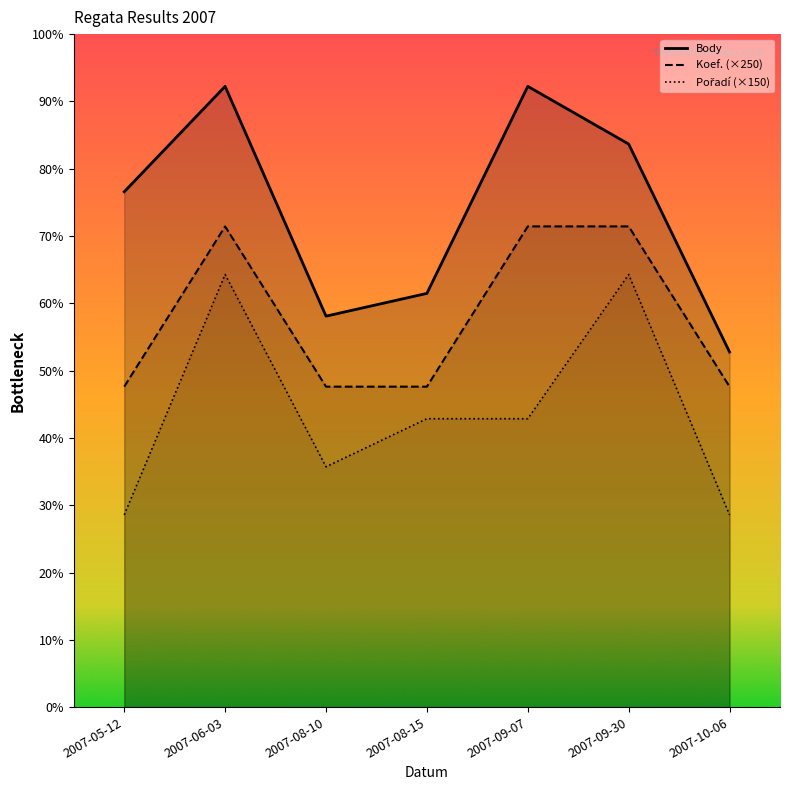

Reading left to right, transcribe all the data shown in this chart.

Body: 1608	1937	1220	1291	1937	1757	1108
Koef. (×250): 1000	1500	1000	1000	1500	1500	1000
Pořadí (×150): 600	1350	750	900	900	1350	600